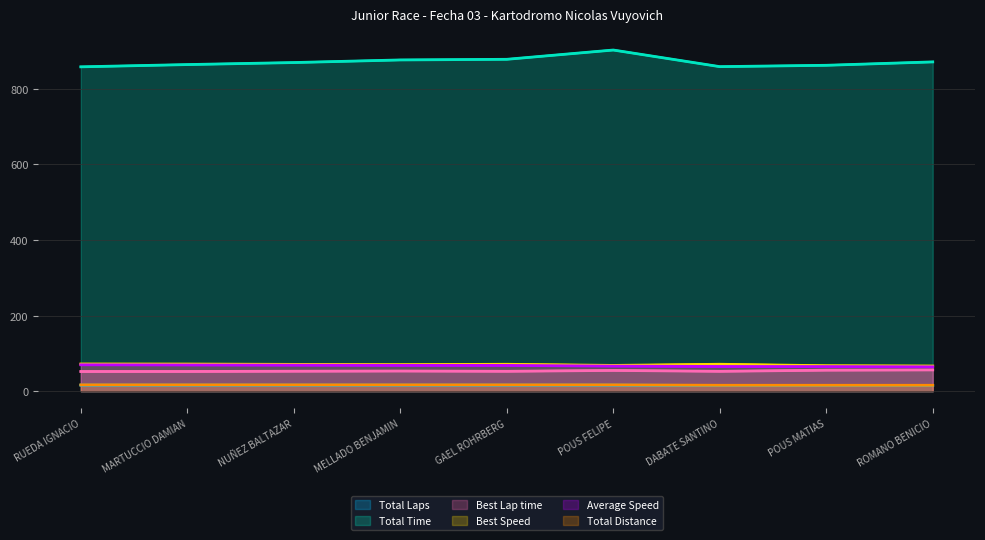

List the series in order of their peak value, highest first.

Total Time, Best Speed, Average Speed, Best Lap time, Total Distance, Total Laps